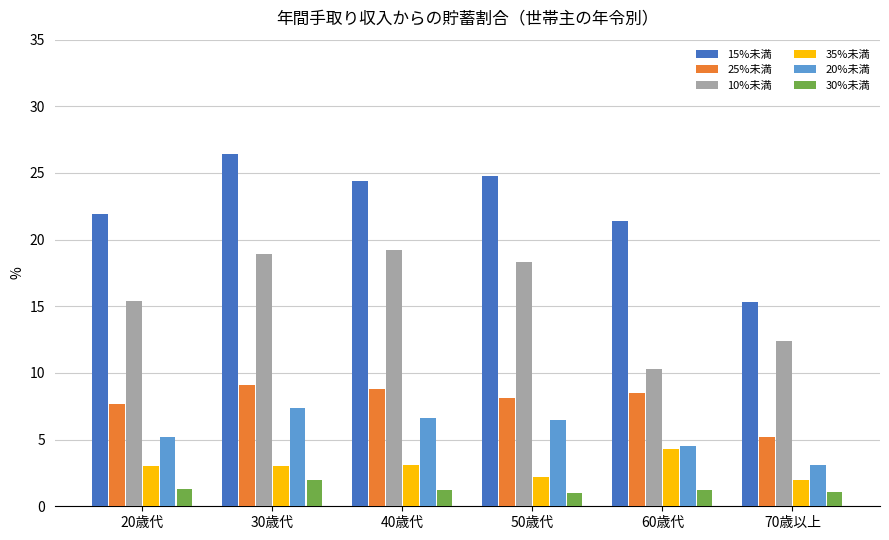

Which series has the largest total across all categories?

15%未満